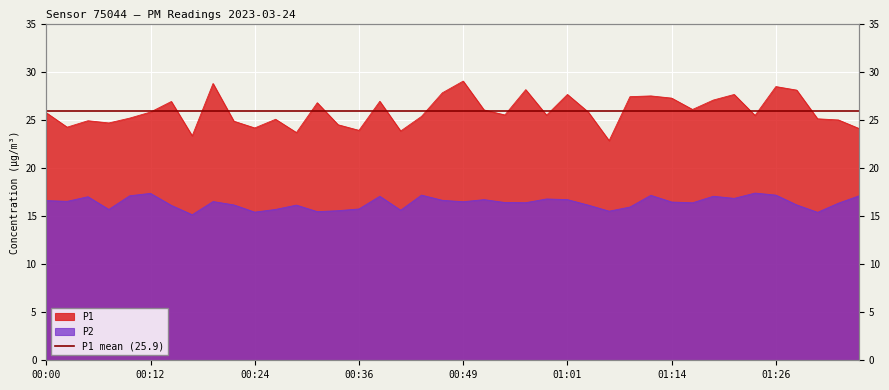

Which series changed the most between 00:52 and 01:06?

P1